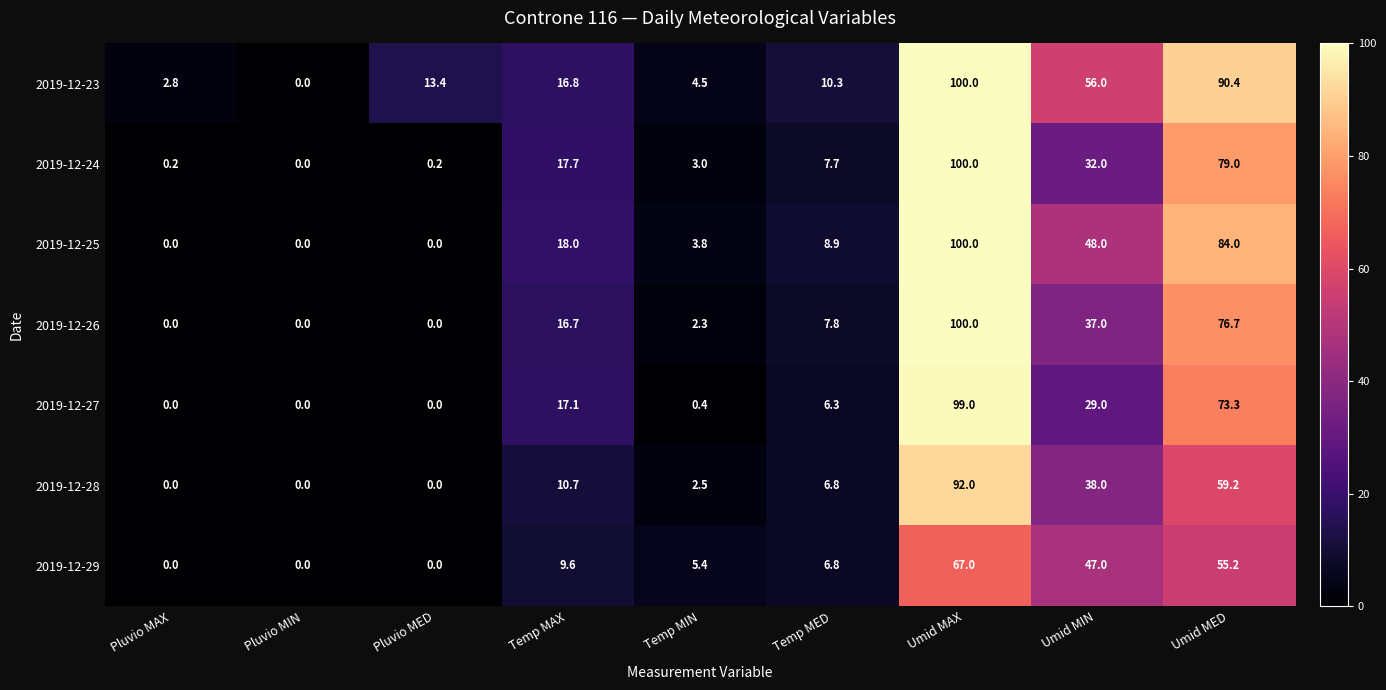

What is the difference between the highest and lowest values at Umid MAX?

33.0